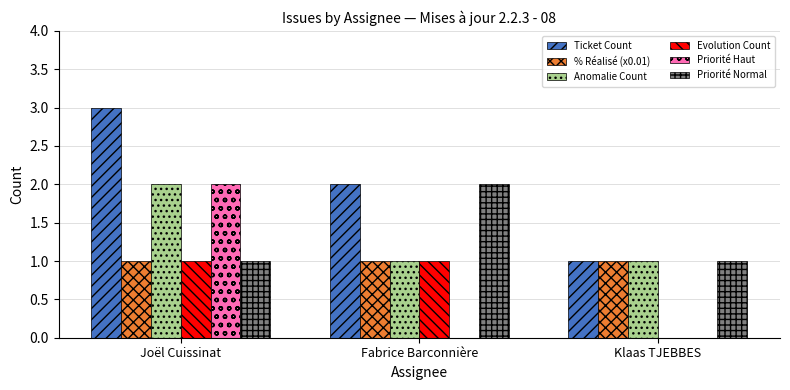

Count the Priorité Haut values in the range 0 to 2.

3